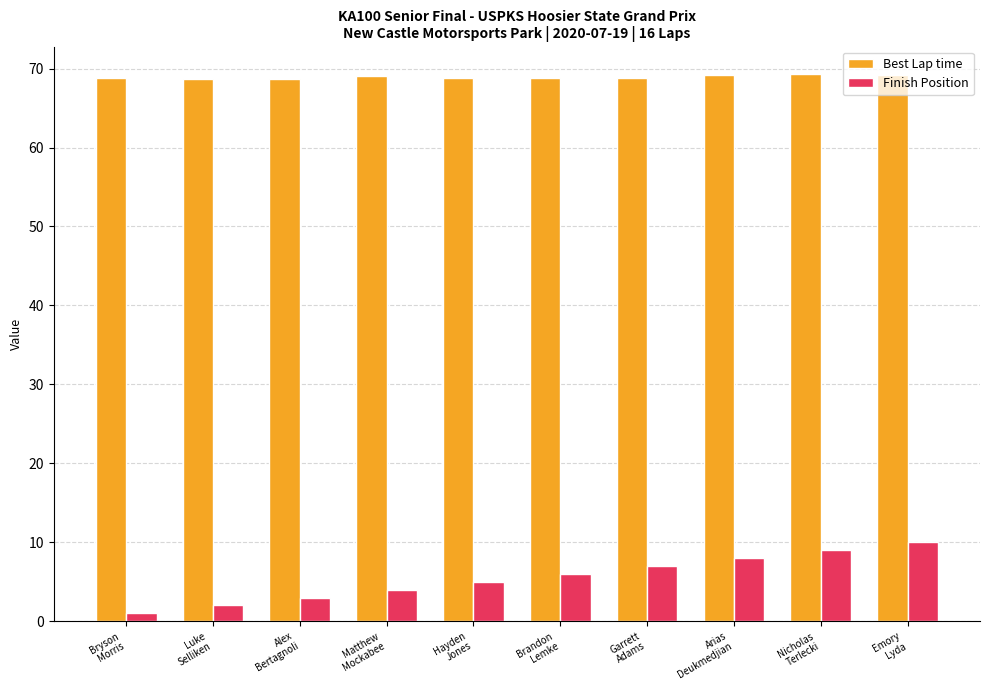

The value of Best Lap time at Luke
Selliken is 68.6. True or false?

True